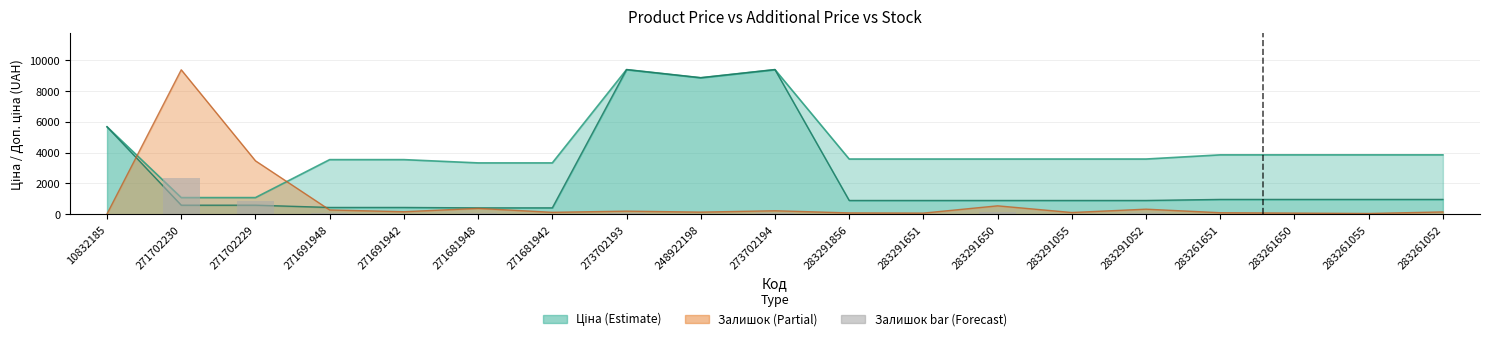

What is the label of the 15th bar from the left?

283291052